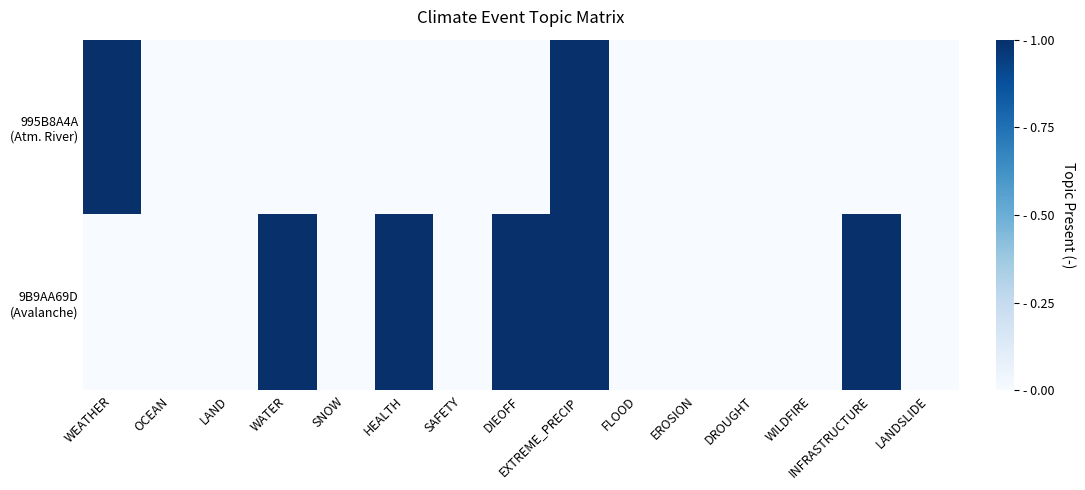

At which category is the sum across all series the highest?

EXTREME_PRECIP